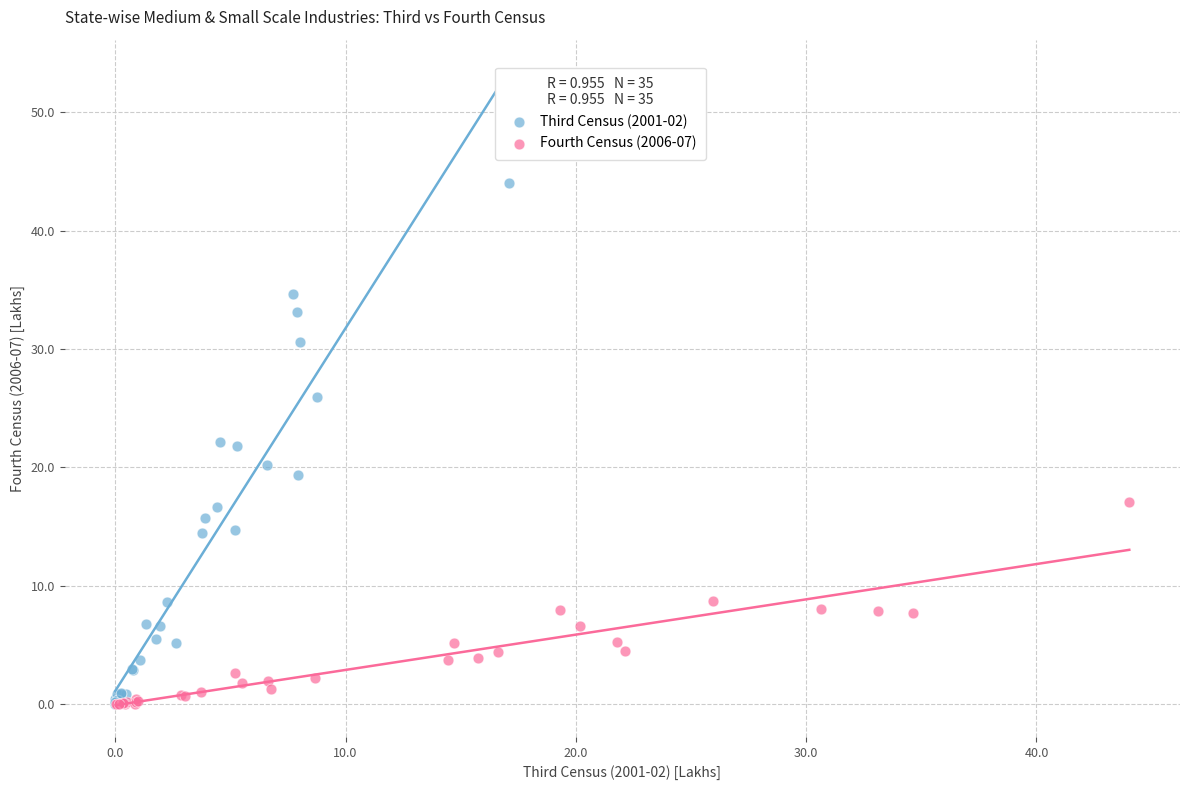

Which series reaches the maximum Y coordinate?

Third Census (2001-02)